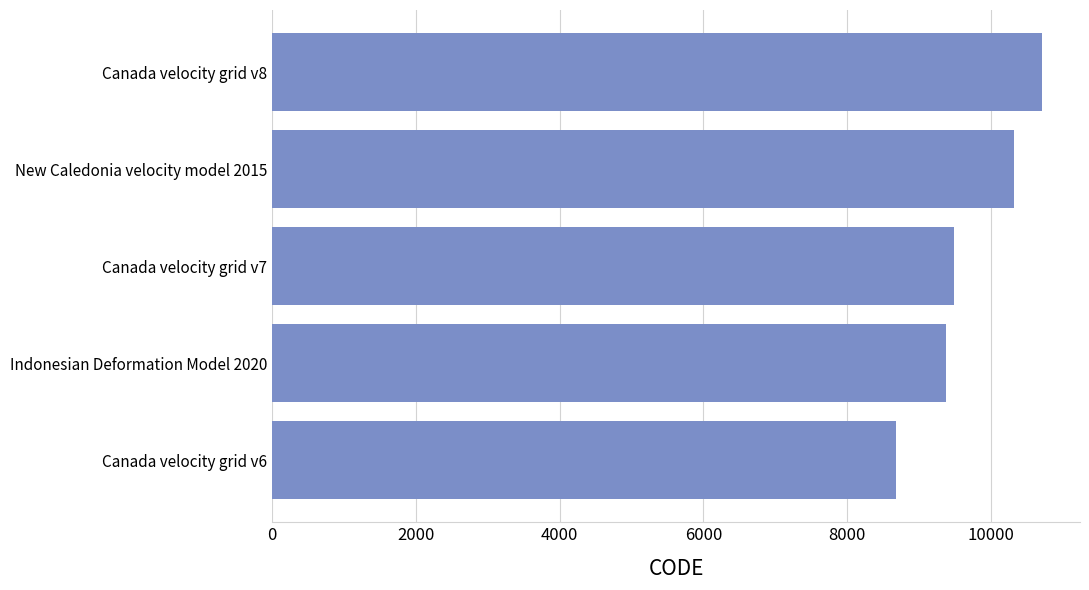

What is the change in value from Canada velocity grid v8 to Indonesian Deformation Model 2020?

-1332